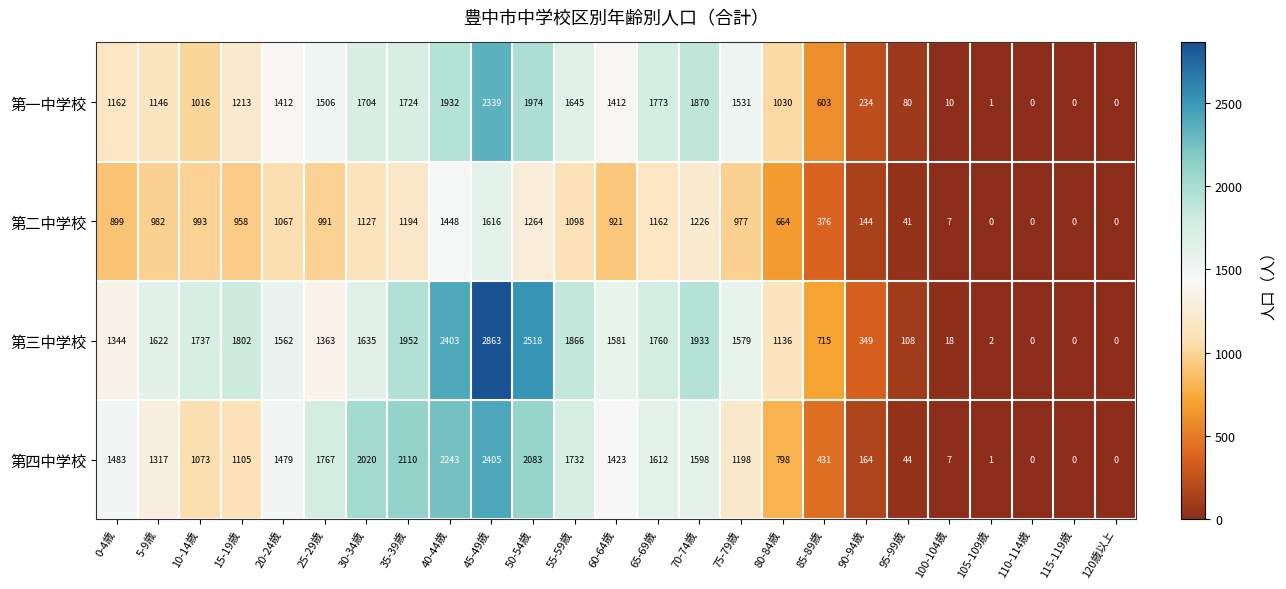

What is the spread (max minus min) of values at 45-49歳?

1247